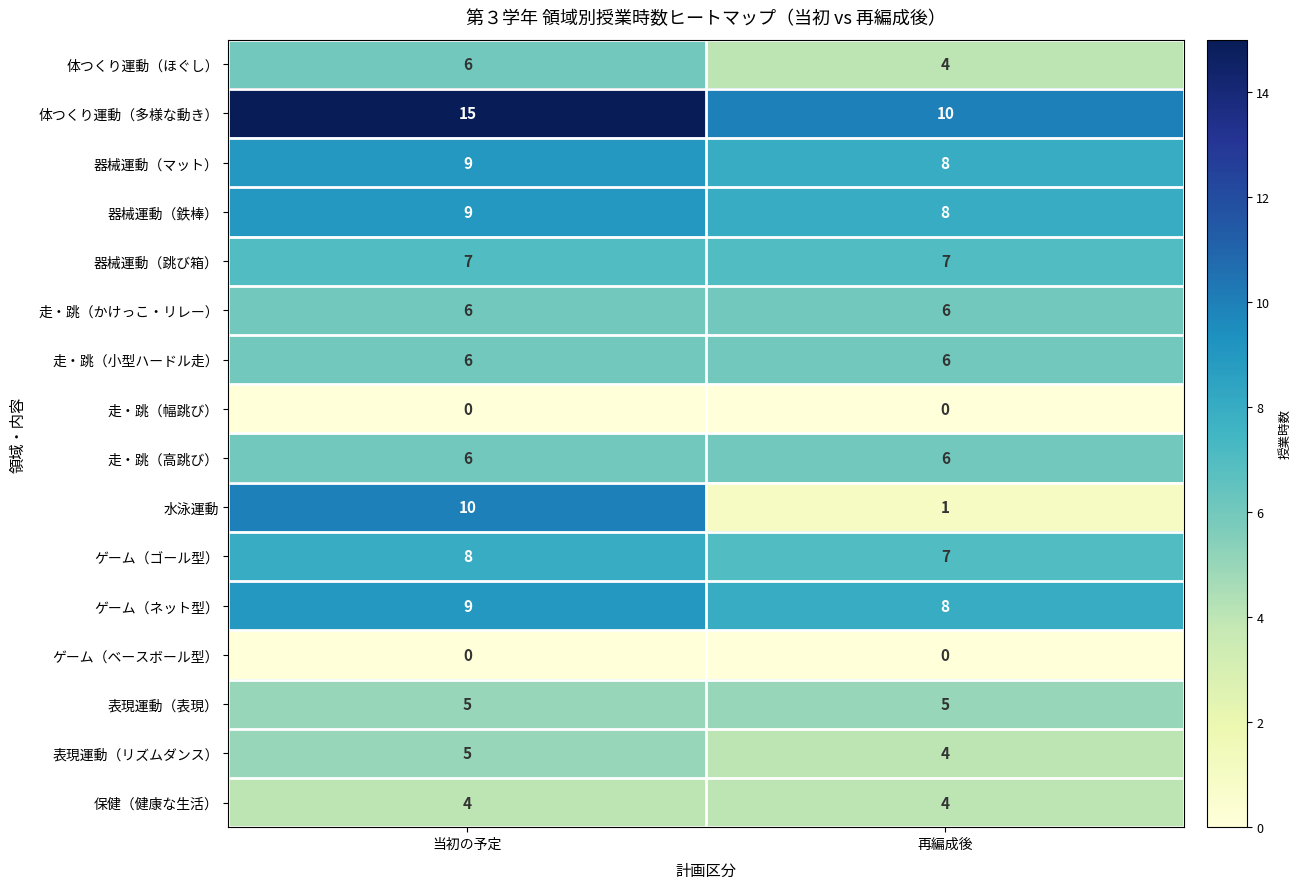

At how many categories does at least one series exceed 4?

2